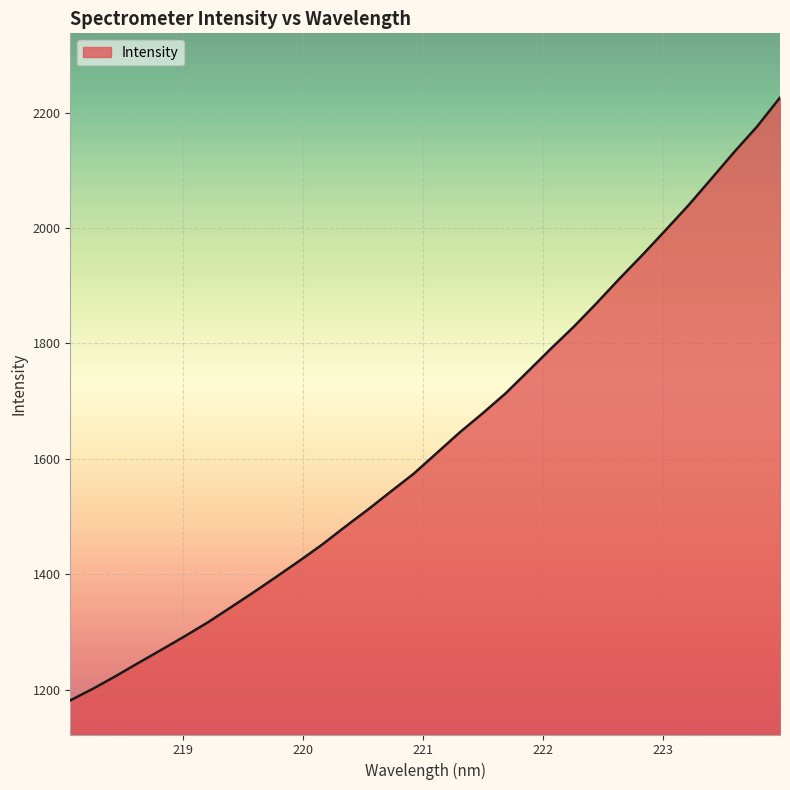

What is the minimum value shown in the chart?

1181.9